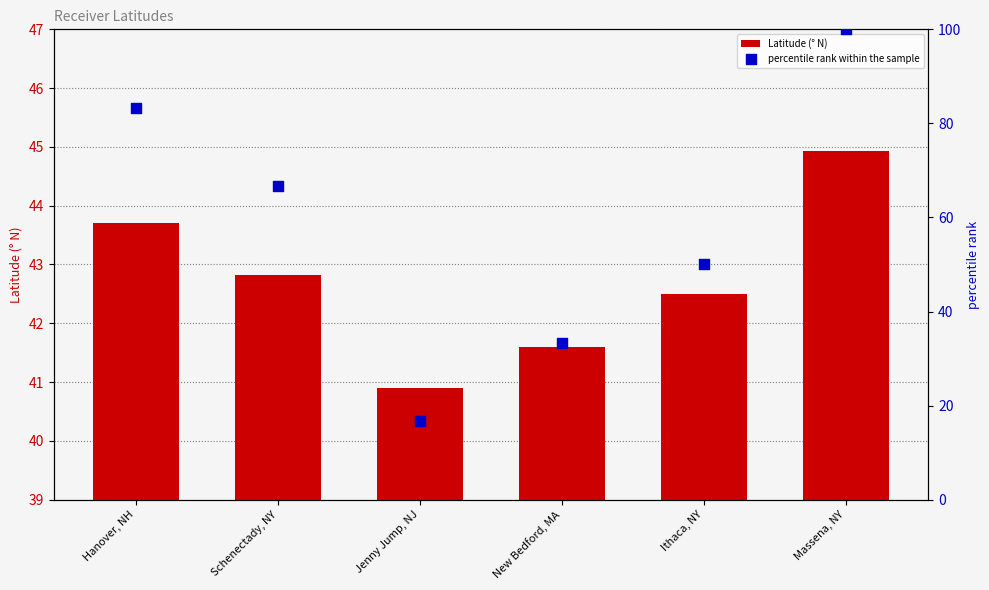

Which series reaches the minimum Y coordinate?

percentile rank within the sample